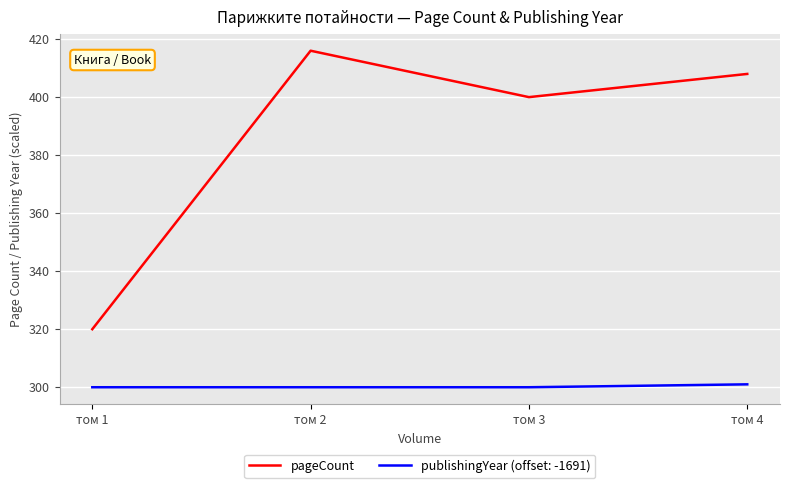

The publishingYear (offset: -1691) series shows 301 at том 4. True or false?

True